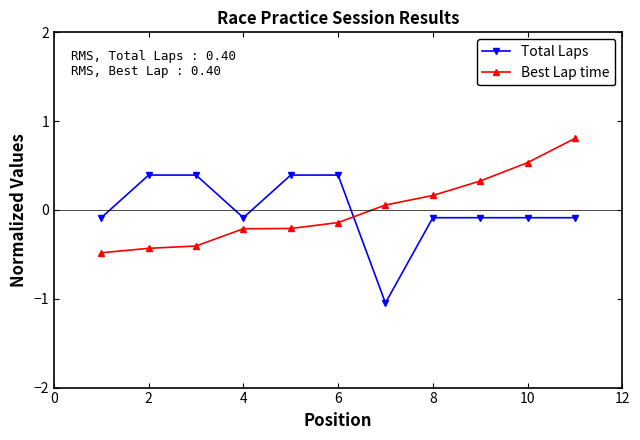

True or false: Best Lap time and Total Laps intersect in this chart.

True